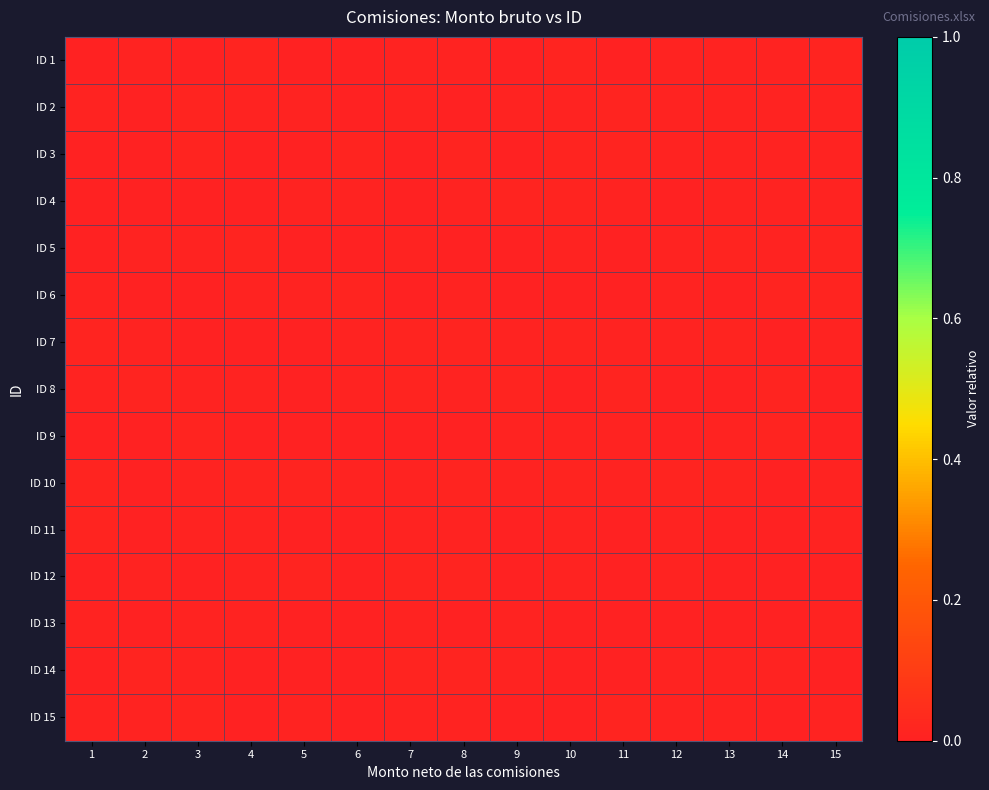

Between 13 and 7, which is larger?

7